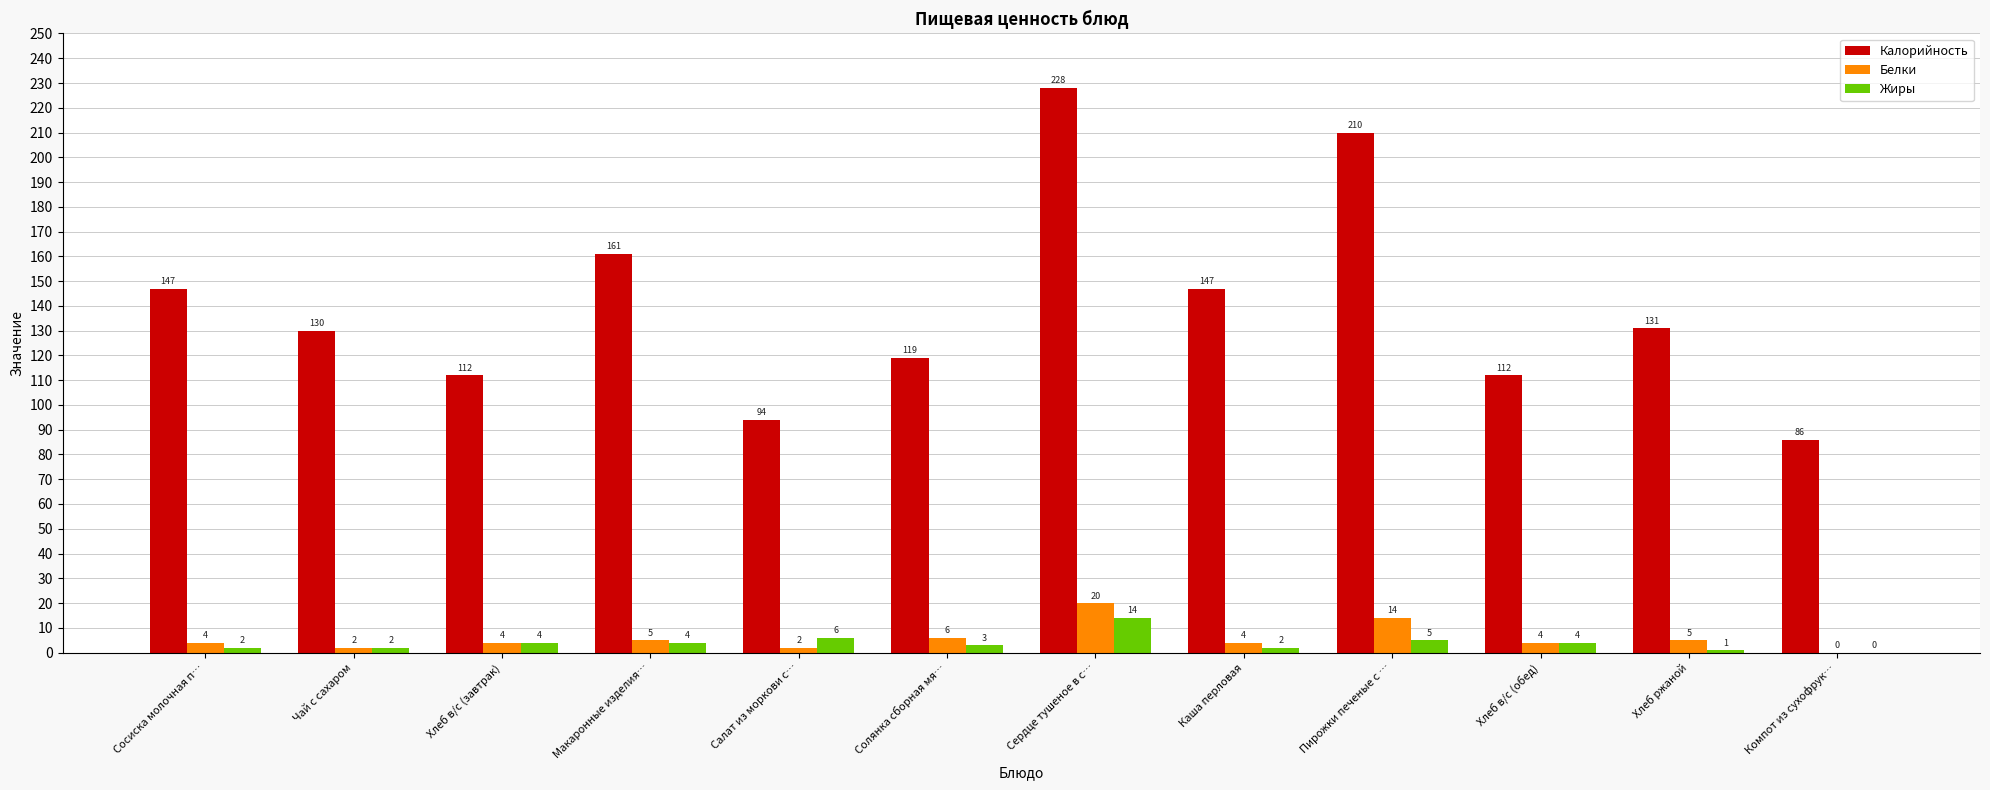

The value of Жиры at Каша перловая is 2. True or false?

True